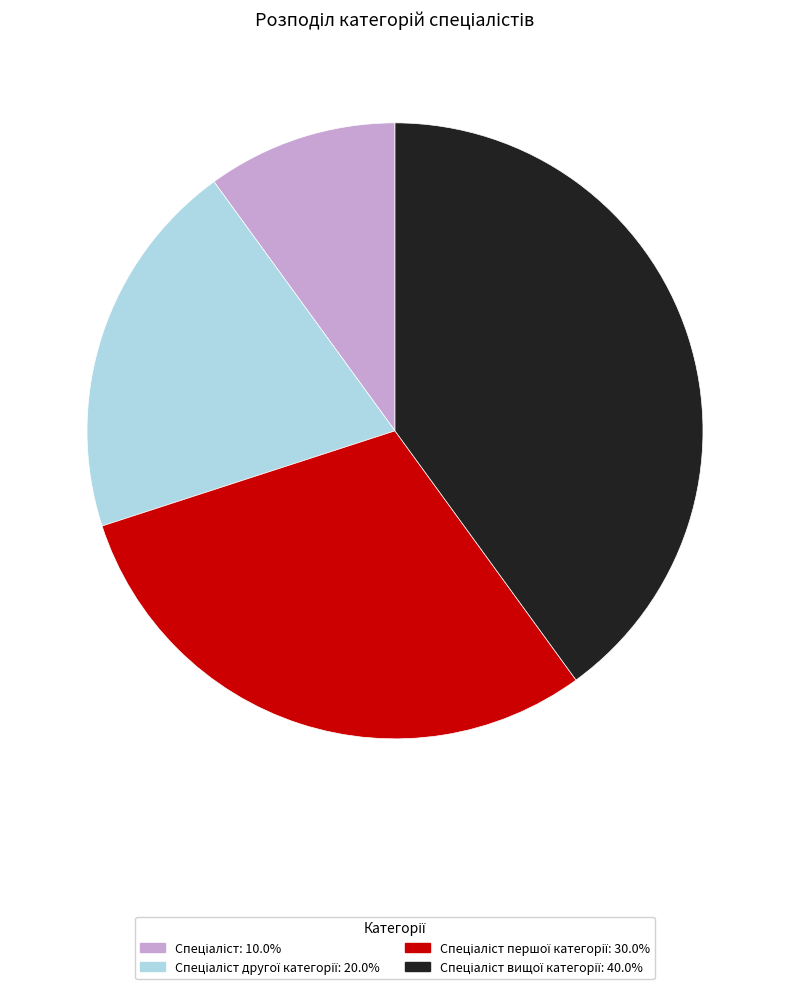

Does any single category account for the majority?

No